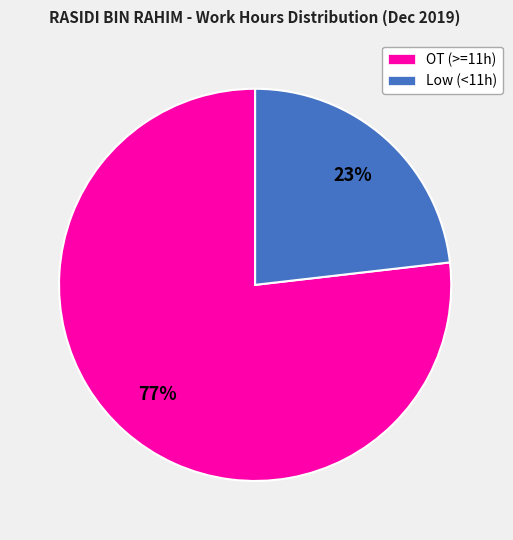

To the nearest percent, what is the difference between the largest and smallest slice percentages?

54%